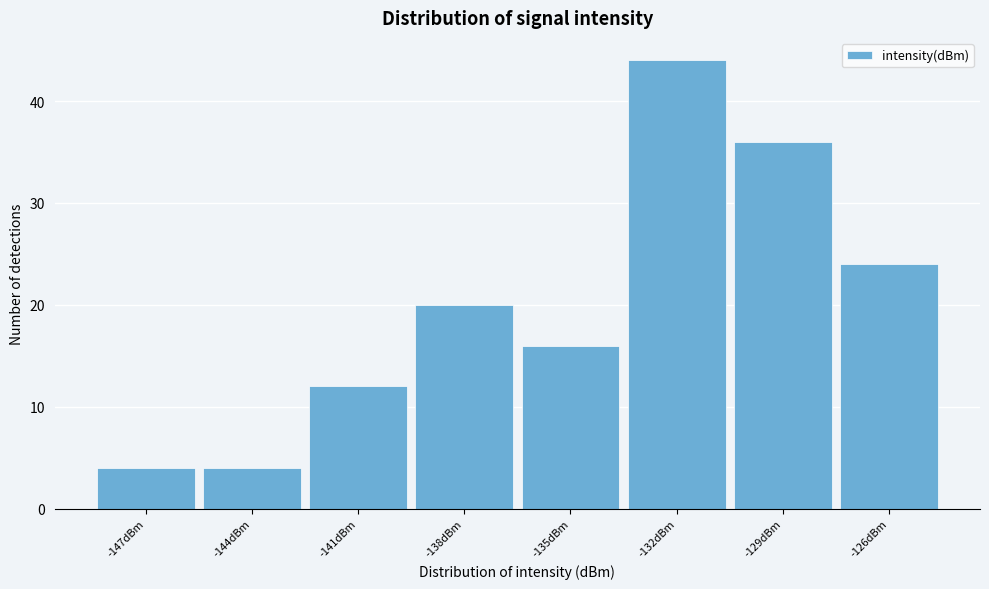

Reading left to right, extract all data points from this chart.

-147dBm=4	-144dBm=4	-141dBm=12	-138dBm=20	-135dBm=16	-132dBm=44	-129dBm=36	-126dBm=24